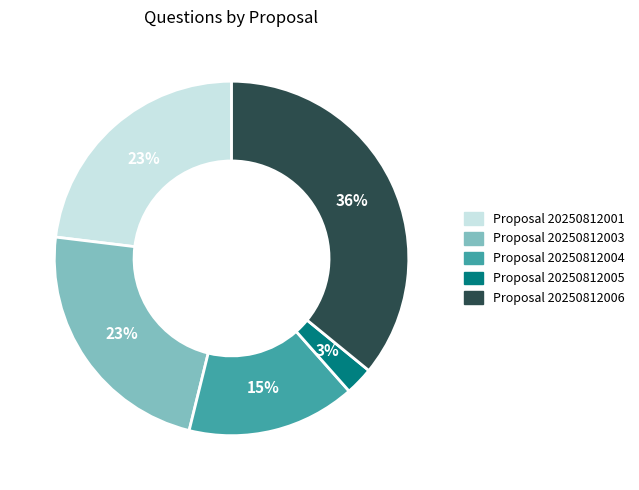

To the nearest percent, what is the average slice percentage?

20%